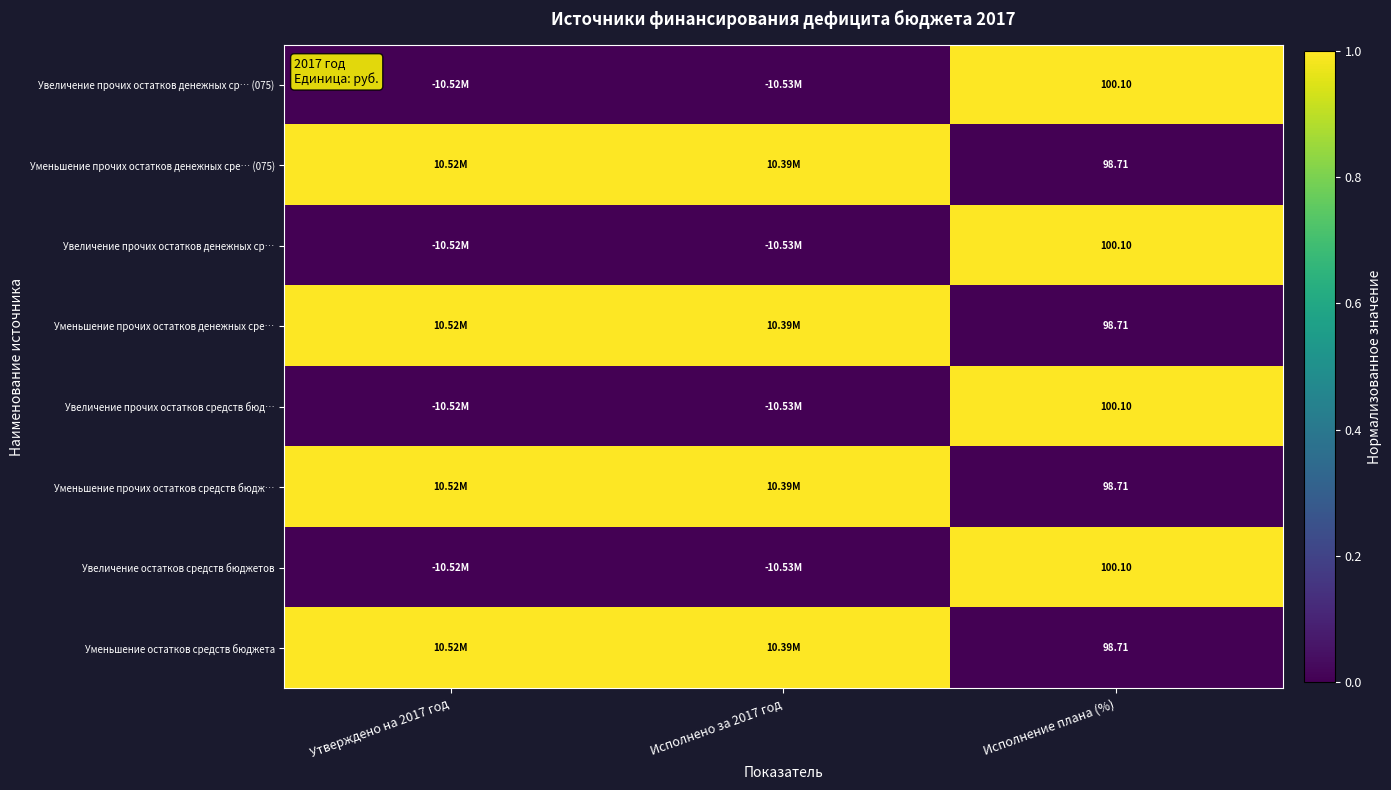

Is the value of Уменьшение прочих остатков денежных сре… (075) at Исполнено за 2017 год greater than the value of Уменьшение остатков средств бюджета at Исполнение плана (%)?

Yes